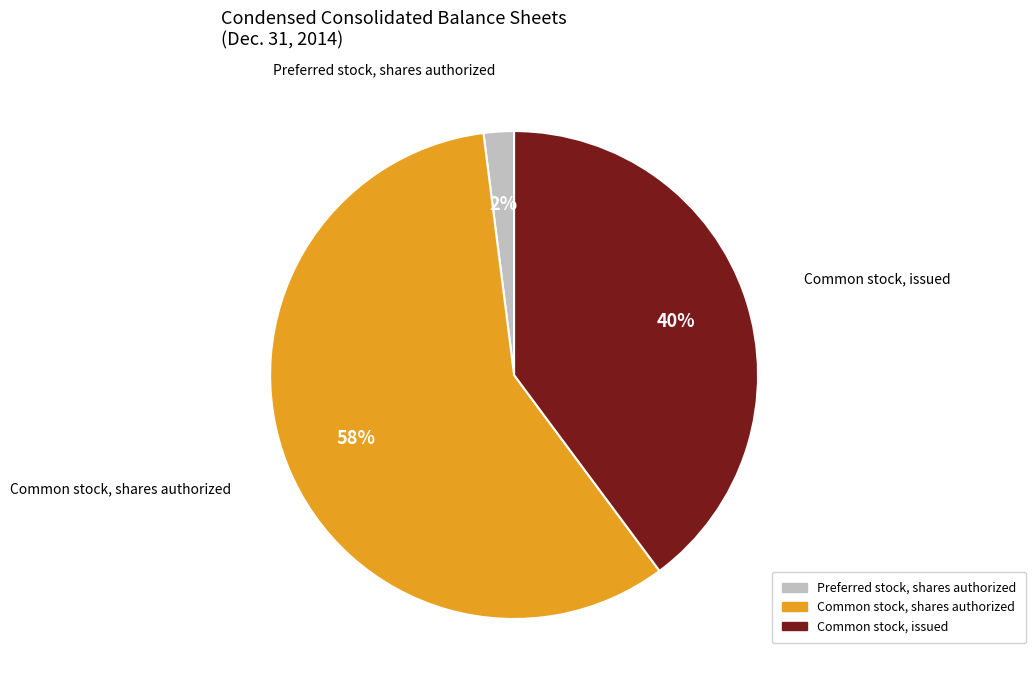

The Common stock, shares authorized slice represents 58% of the pie. True or false?

True